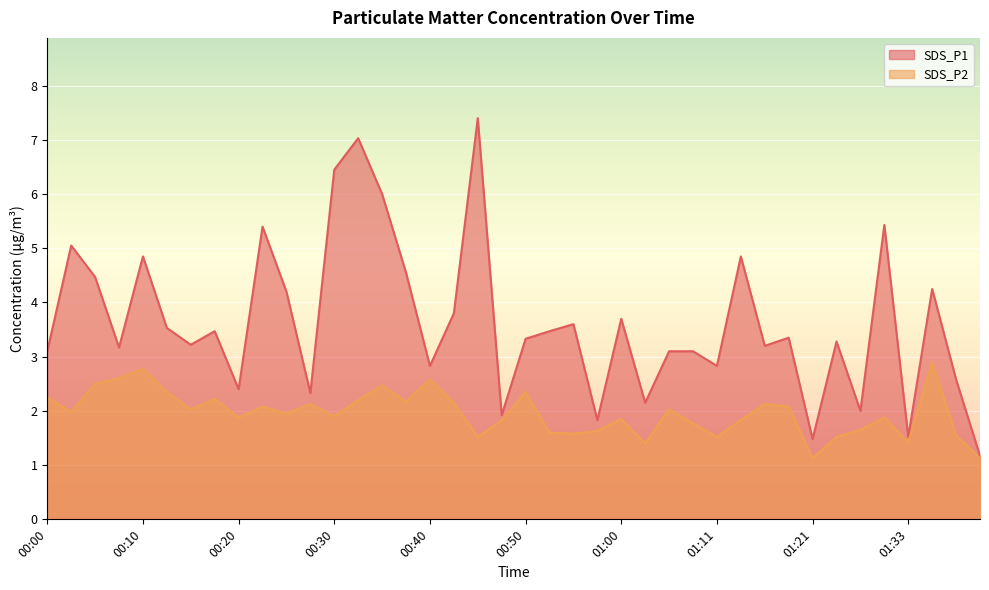

What is the label of the 19th point from the right?

00:53